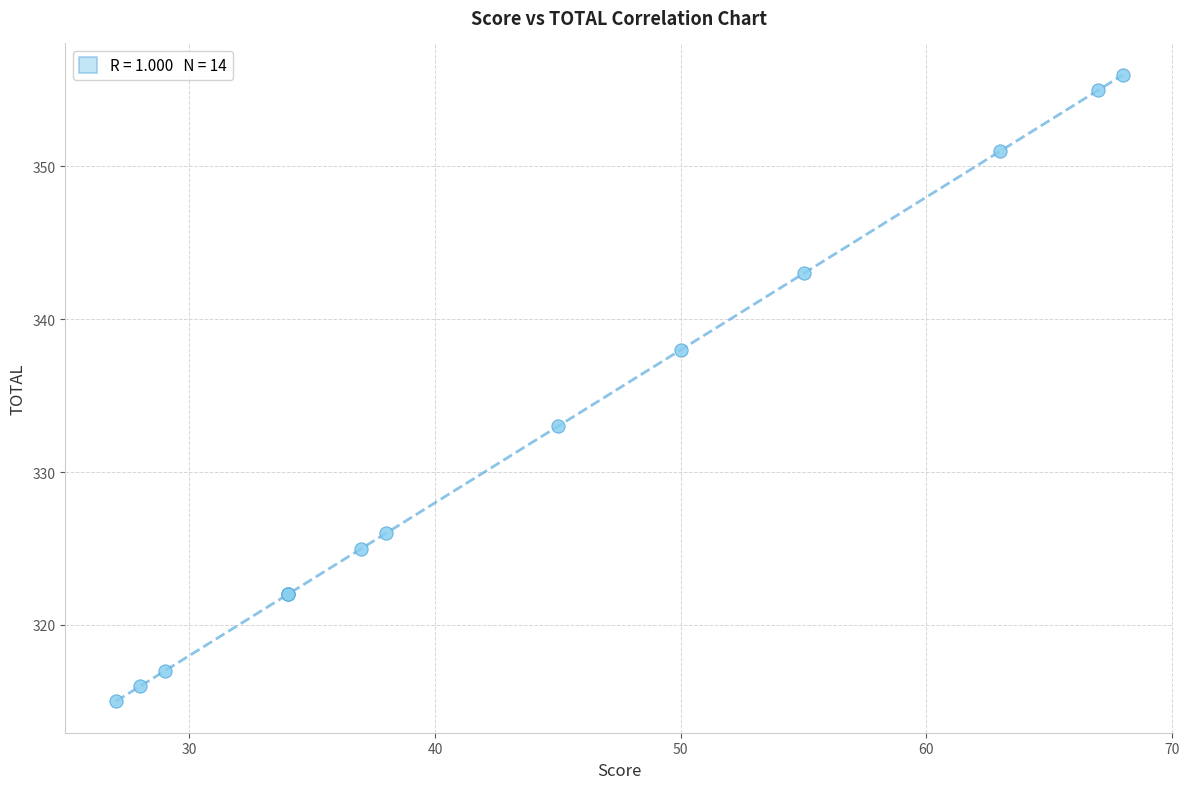

What Y value in the scatter plot is closest to 335?

333